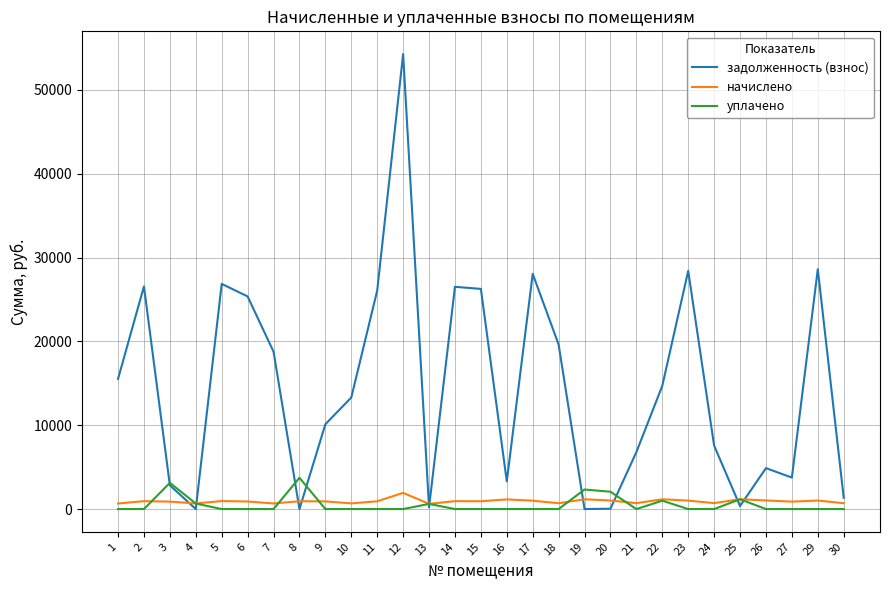

Which series has the largest range (max minus min)?

задолженность (взнос)